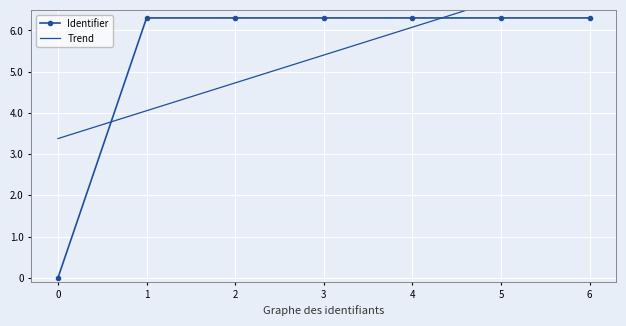

Which has a higher value, 2 or 6?

6